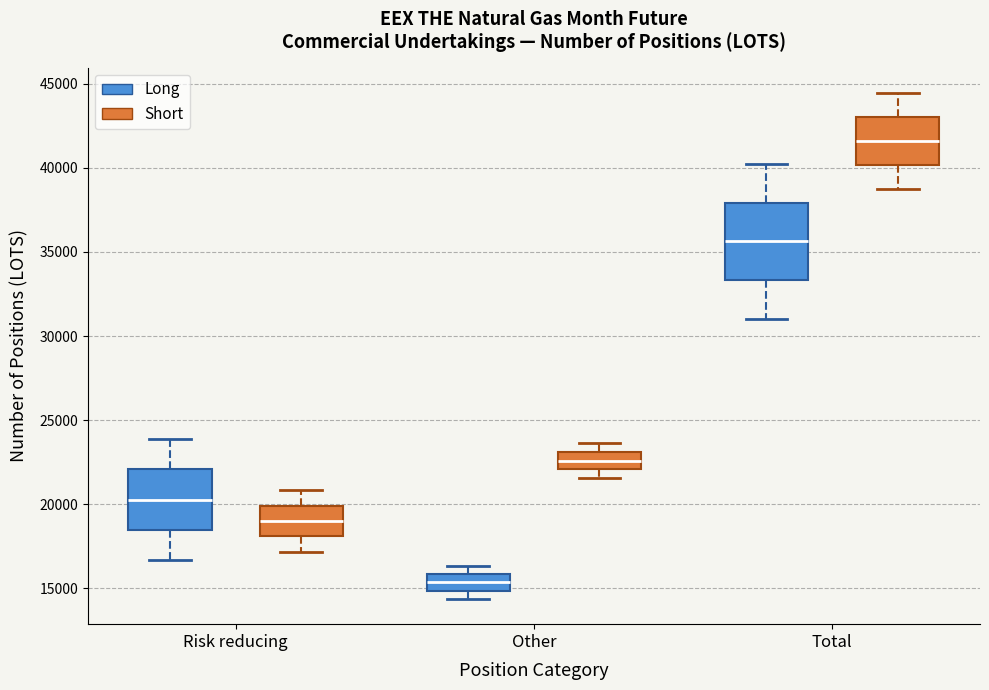

Which box is the tallest, from its lower edge to its upper edge?

Total (Long)